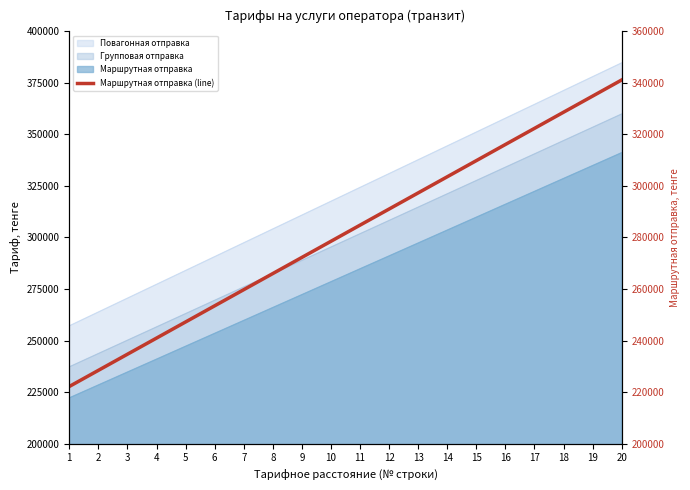

Count the number of categories in the chart.

20